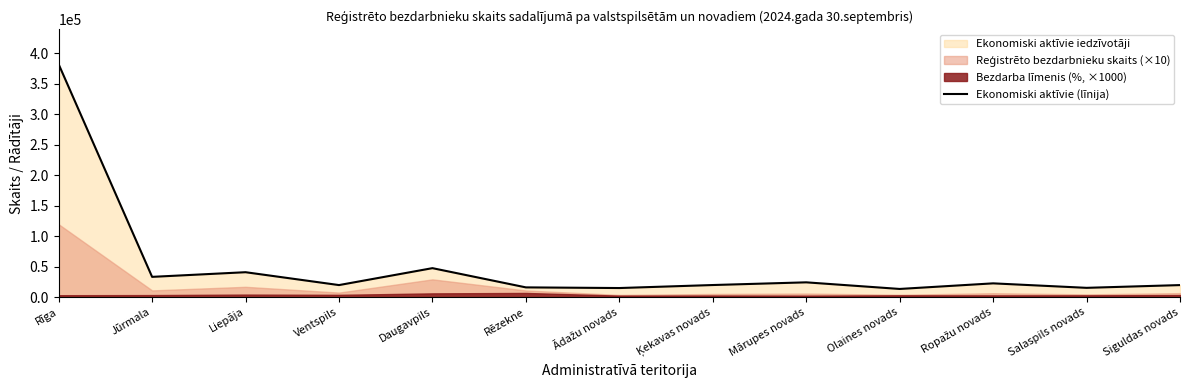

At which category does the chart reach its peak across all series?

Rīga